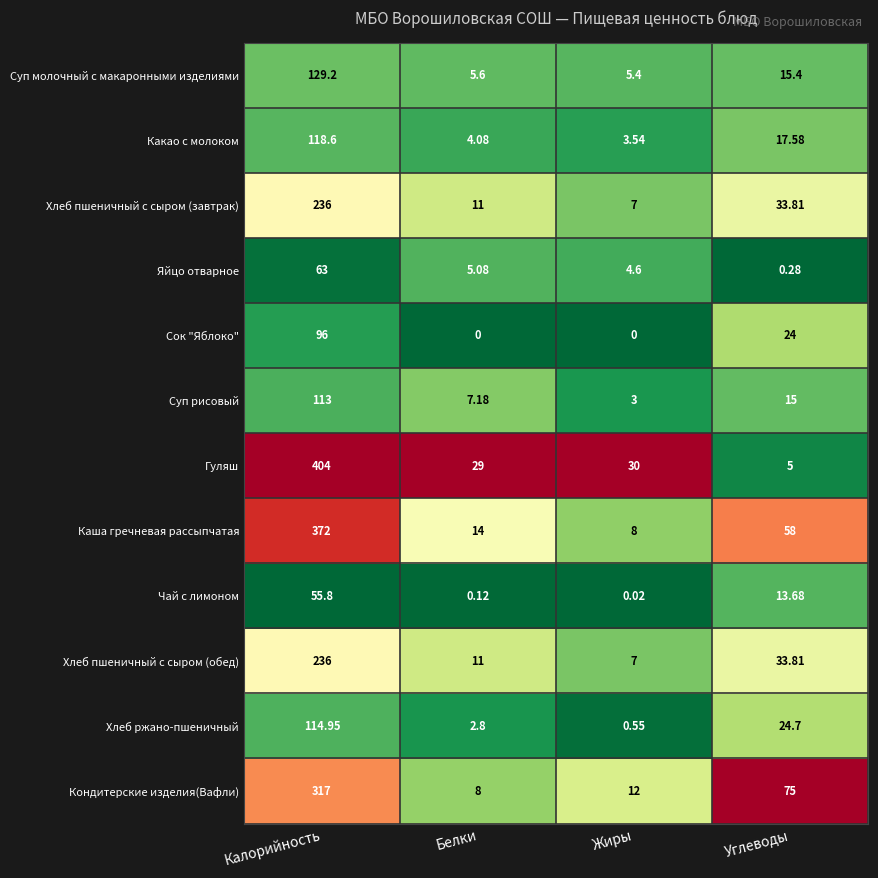

Which category has the highest value across all series?

Калорийность